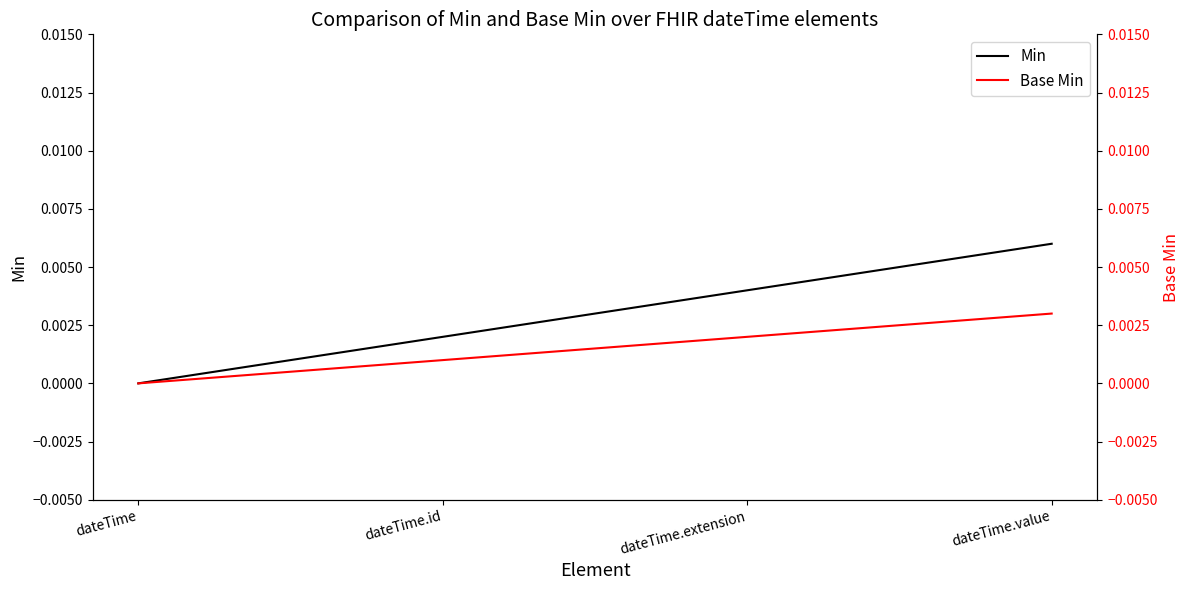

Where is Base Min nearest to the value 0?

dateTime